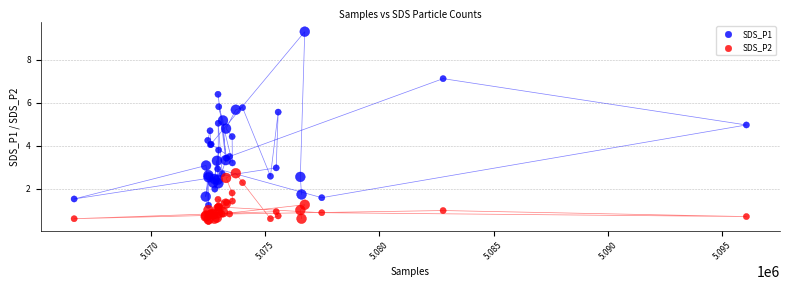

Which series contains the highest Y value?

SDS_P1